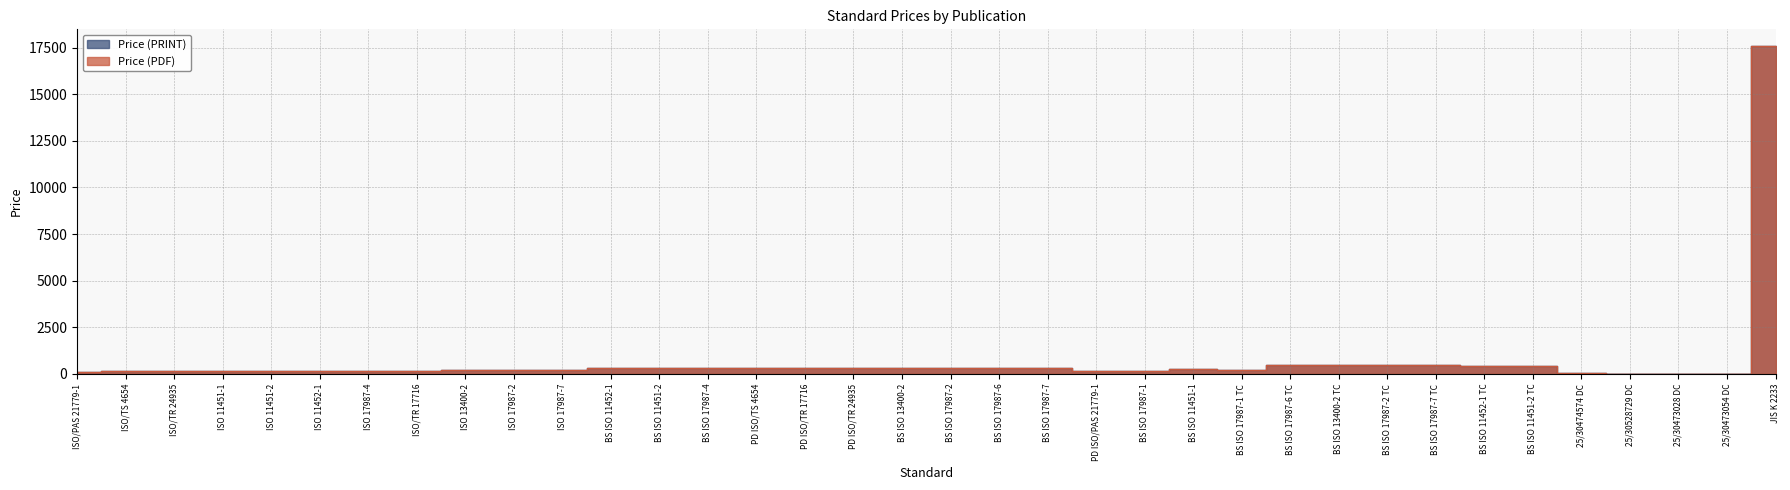

Reading left to right, transcribe all the data shown in this chart.

Price (PDF): 98	177	177	177	177	177	177	177	199	199	221	306	306	306	306	306	306	330	330	330	330	158	158	290	222	462	462	462	462	430	430	36	20	20	20	17600
Price (PRINT): 98	177	177	177	177	177	177	177	199	199	221	306	306	306	306	306	306	330	330	330	330	158	158	290	222	462	462	462	462	430	430	36	20	20	20	17600